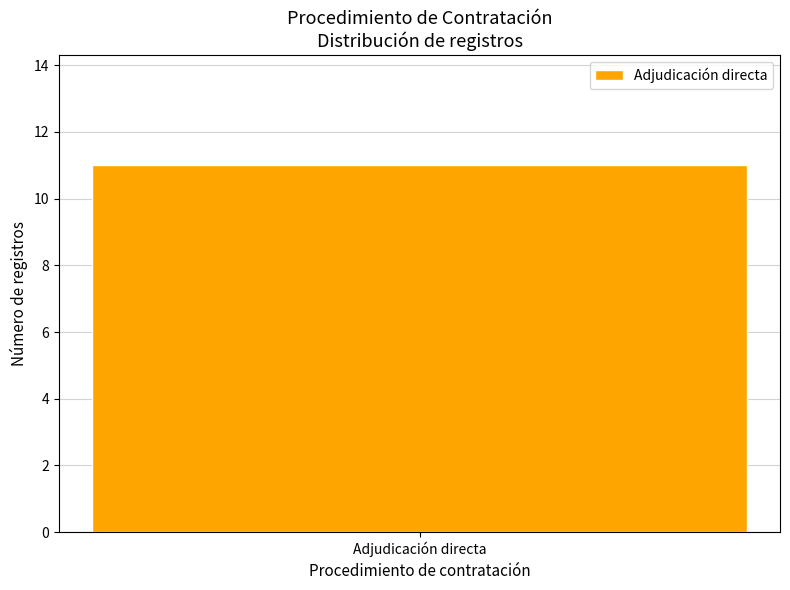

Count the number of data series in this chart.

1